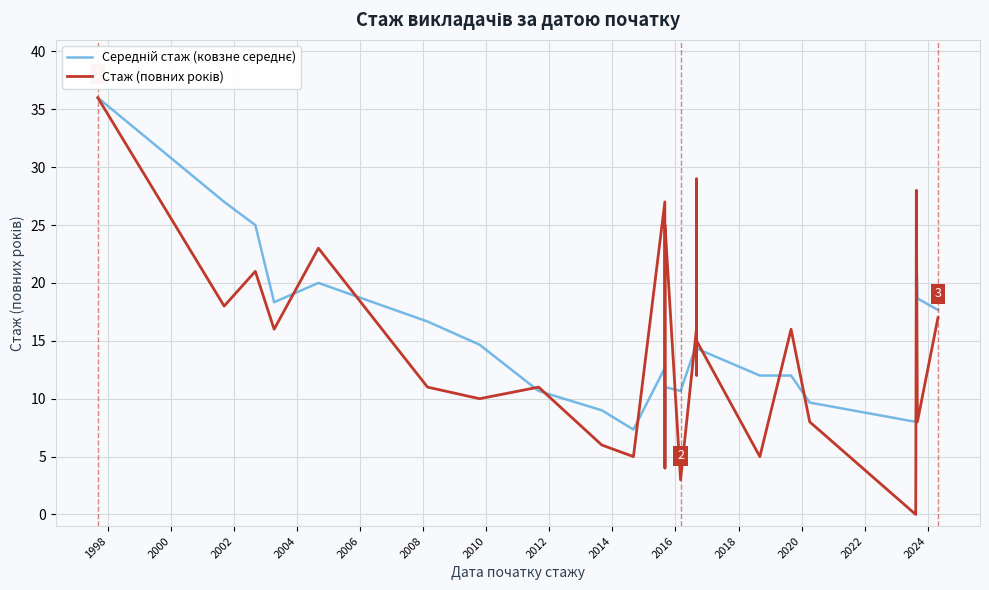

How many lines are shown in the chart?

2